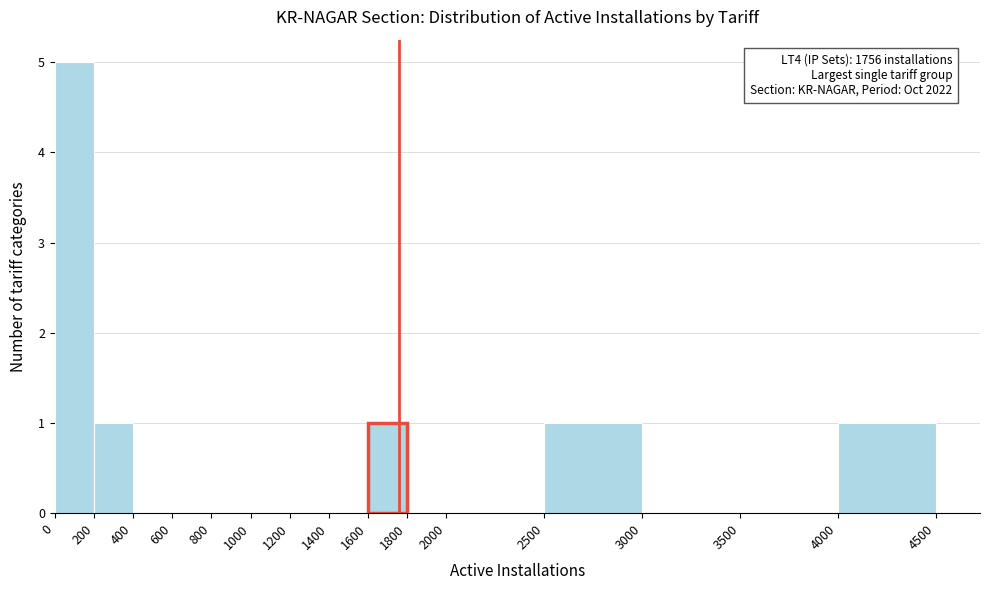

Over which range of the x-axis is the bar tallest?

0 to 200